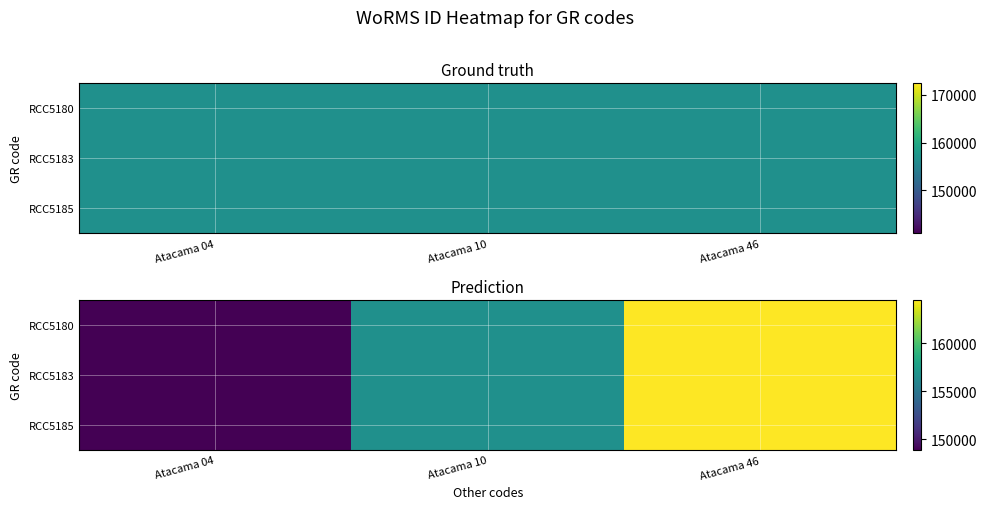

Which category has the highest value in the RCC5185 series?

Atacama 46